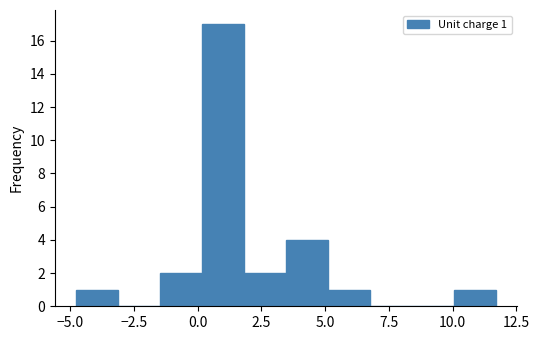

Around what value on the x-axis is the tallest bar? Give the approximate position of its centre, as read against the axis.

1.0